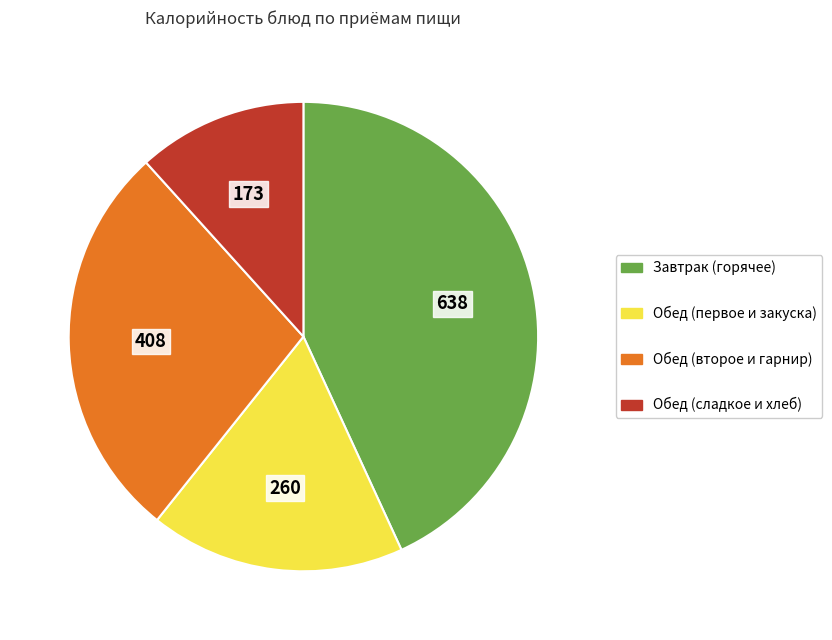

How many segments does this pie chart have?

4